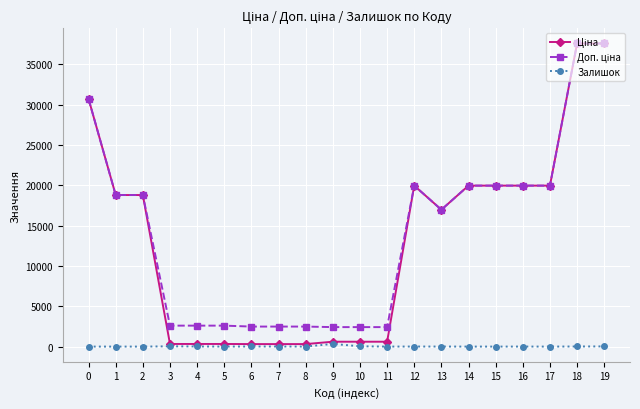

In Доп. ціна, how many points are higher than both neighbors (excluding endpoints)?

1